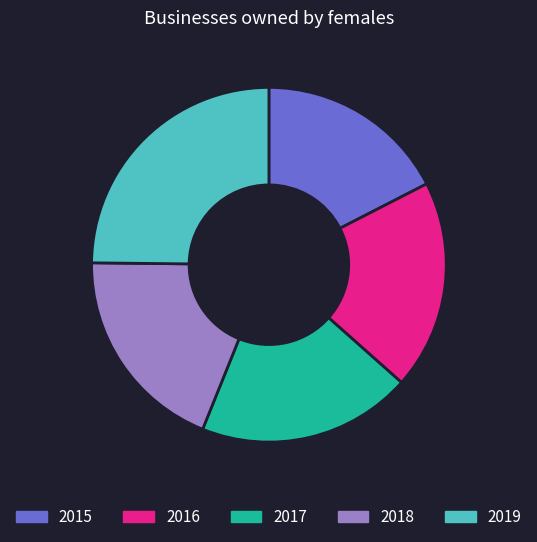

True or false: 2019 accounts for 25% of the total.

True